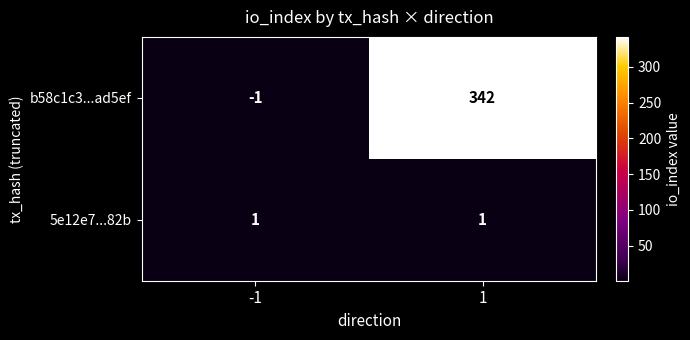

Is it true that 5e12e7...82b equals 0 at -1?

False